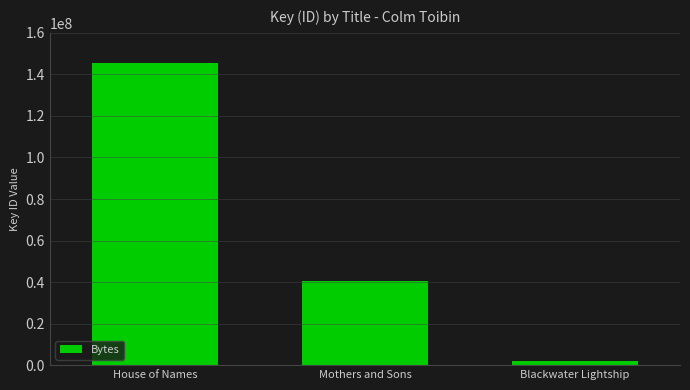

How many series are shown in this chart?

1